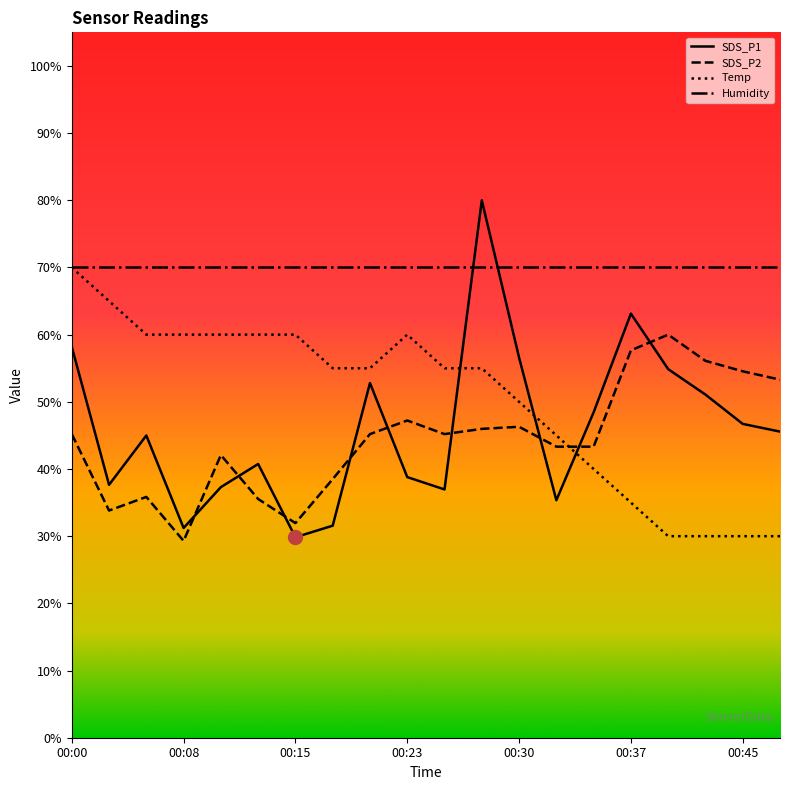

At which label is Temp closest to 50?

00:30